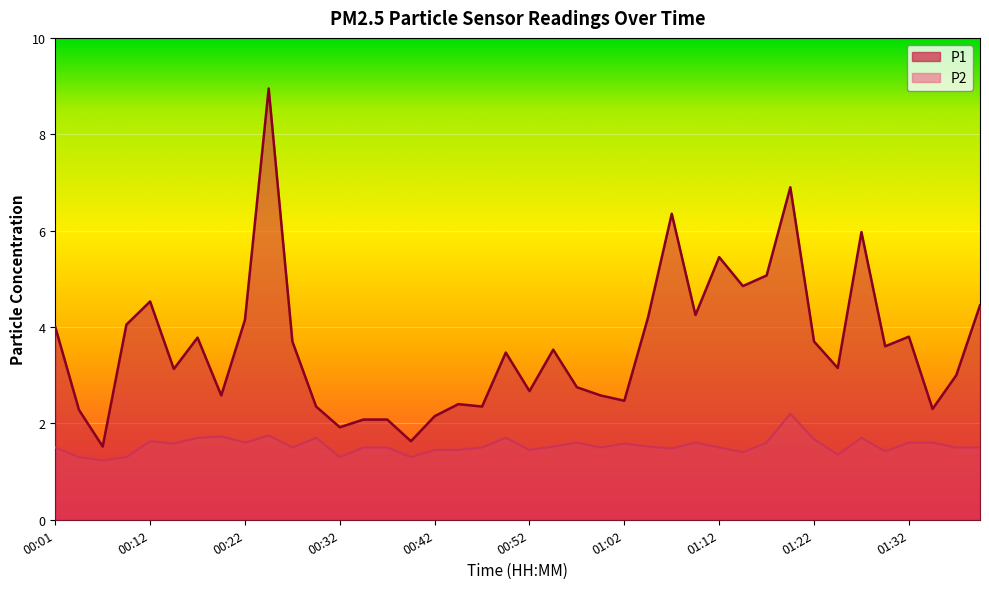

Which series changed the most between 00:07 and 01:32?

P1